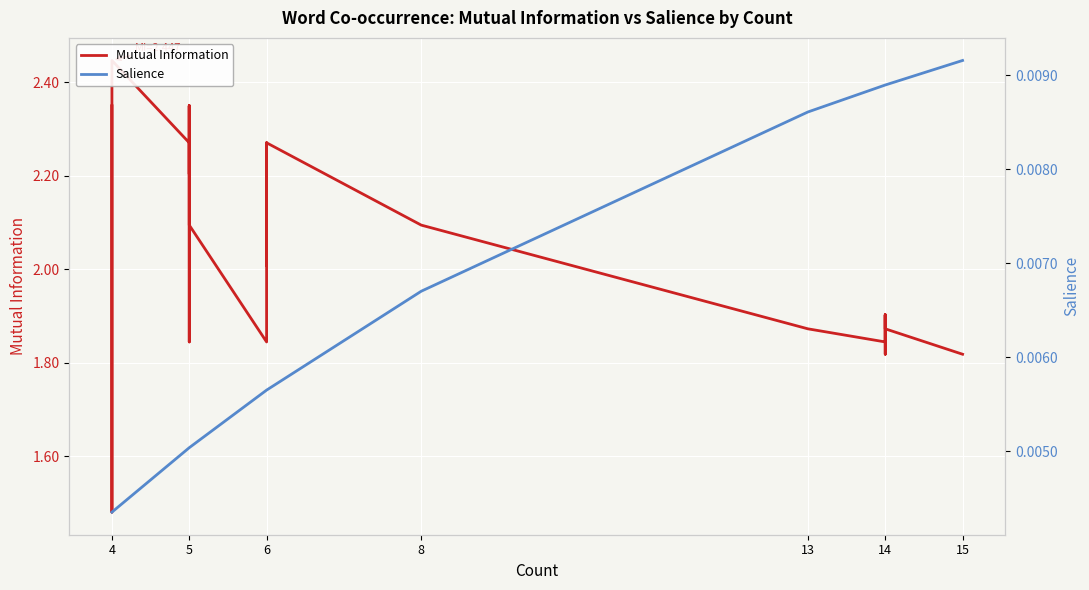

What are all the series names shown in the legend?

Mutual Information, Salience